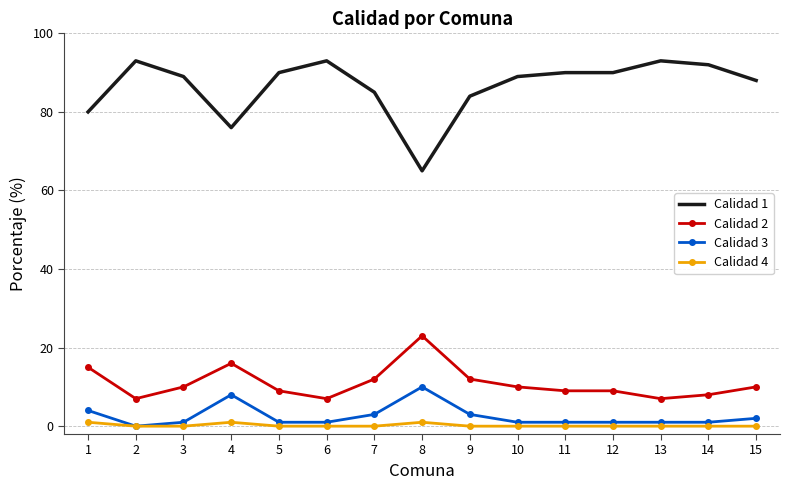

Where does the Calidad 3 series first go above 1?

1